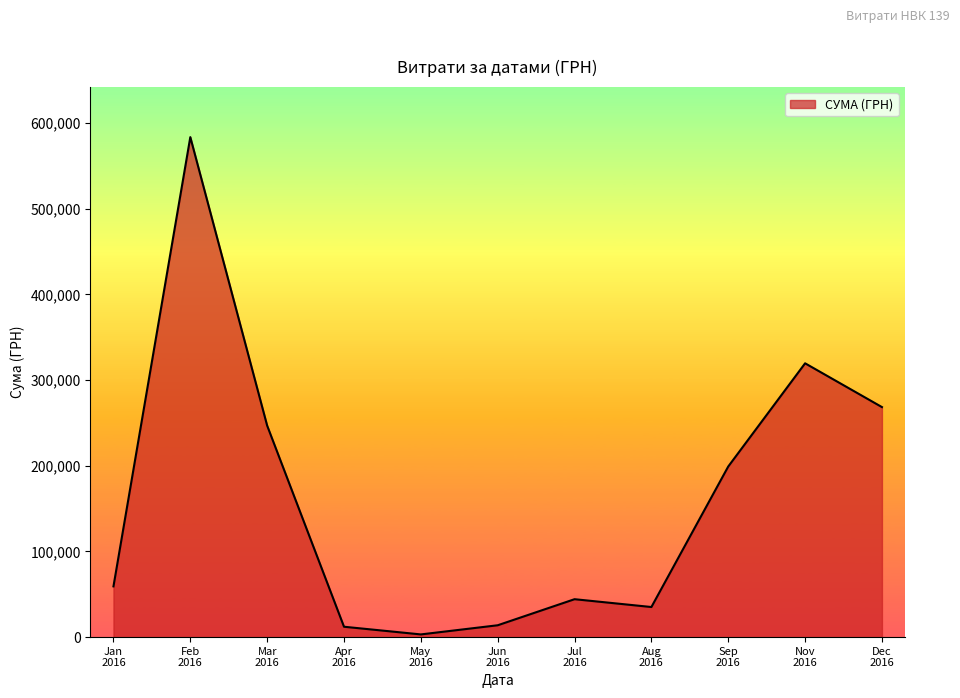

What is the difference between the maximum and minimum values?

580399.0